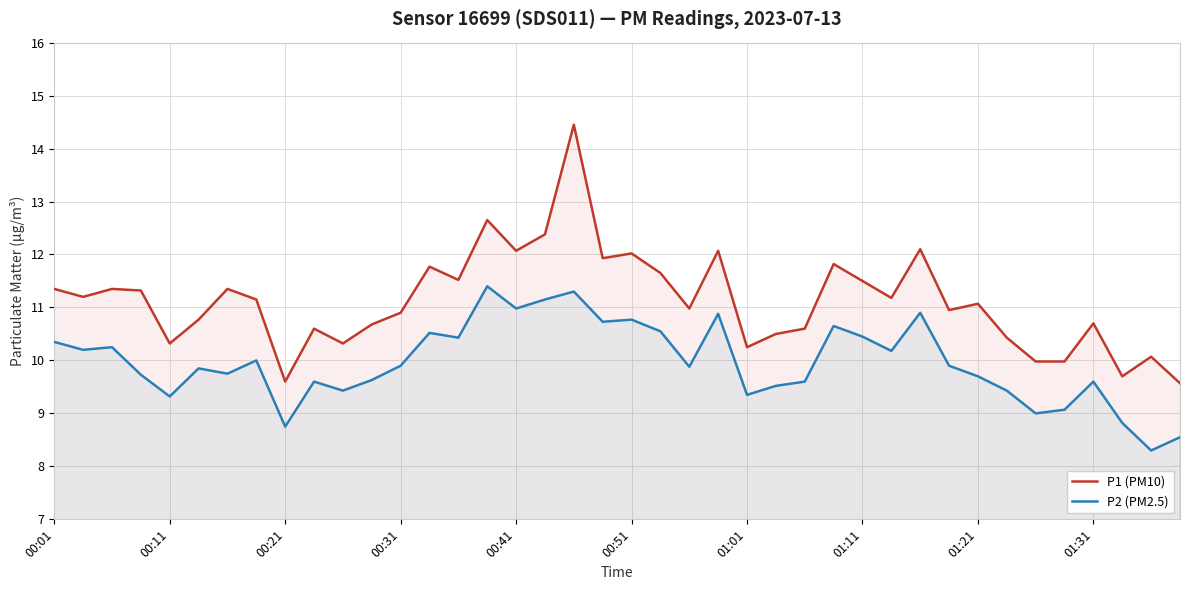

The P1 (PM10) series shows 4.5 at 10. True or false?

False